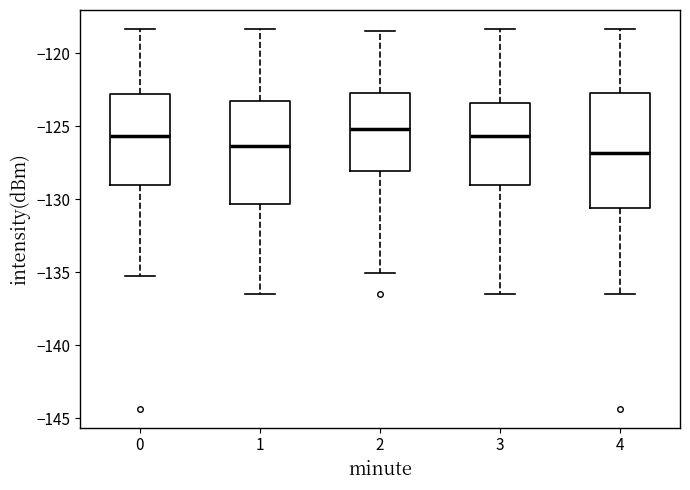

Where does the median line of the box at x = 3 sit on the y-axis? The values are not printed on the chart, so give them approximately, as read against the axis.

-125.5